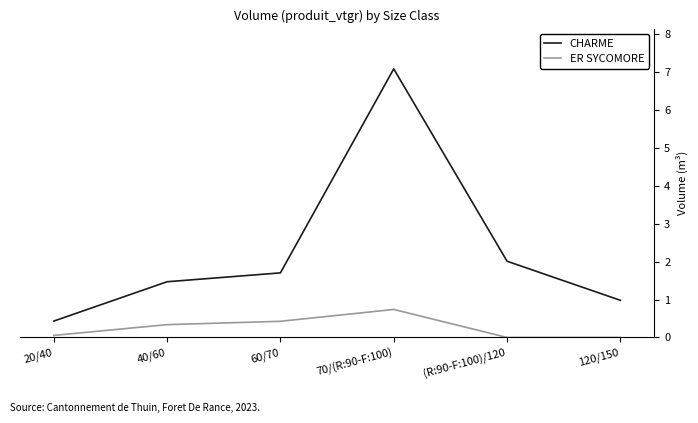

The ER SYCOMORE series shows 0.1 at 20/40. True or false?

True